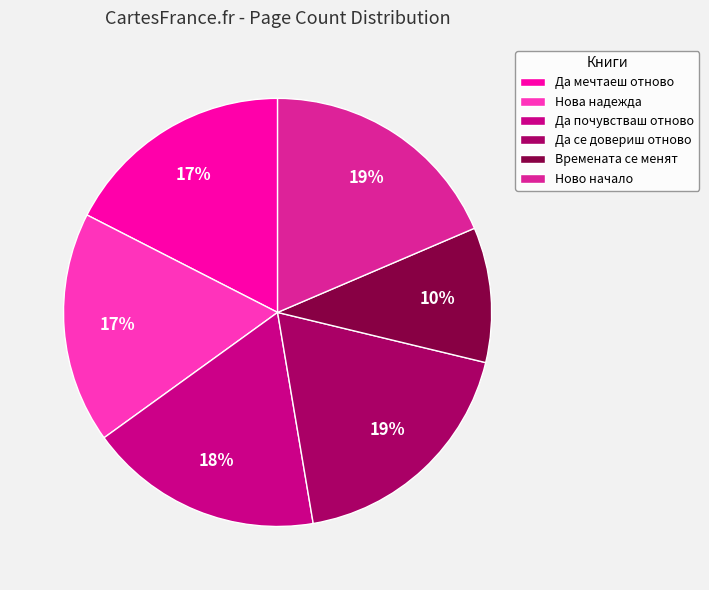

How many slices are in this pie chart?

6